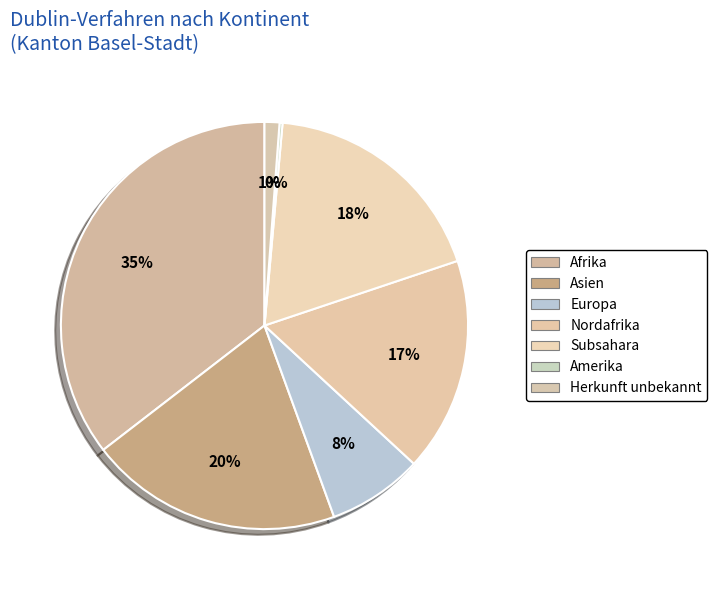

To the nearest percent, what portion does Nordafrika represent?

17%